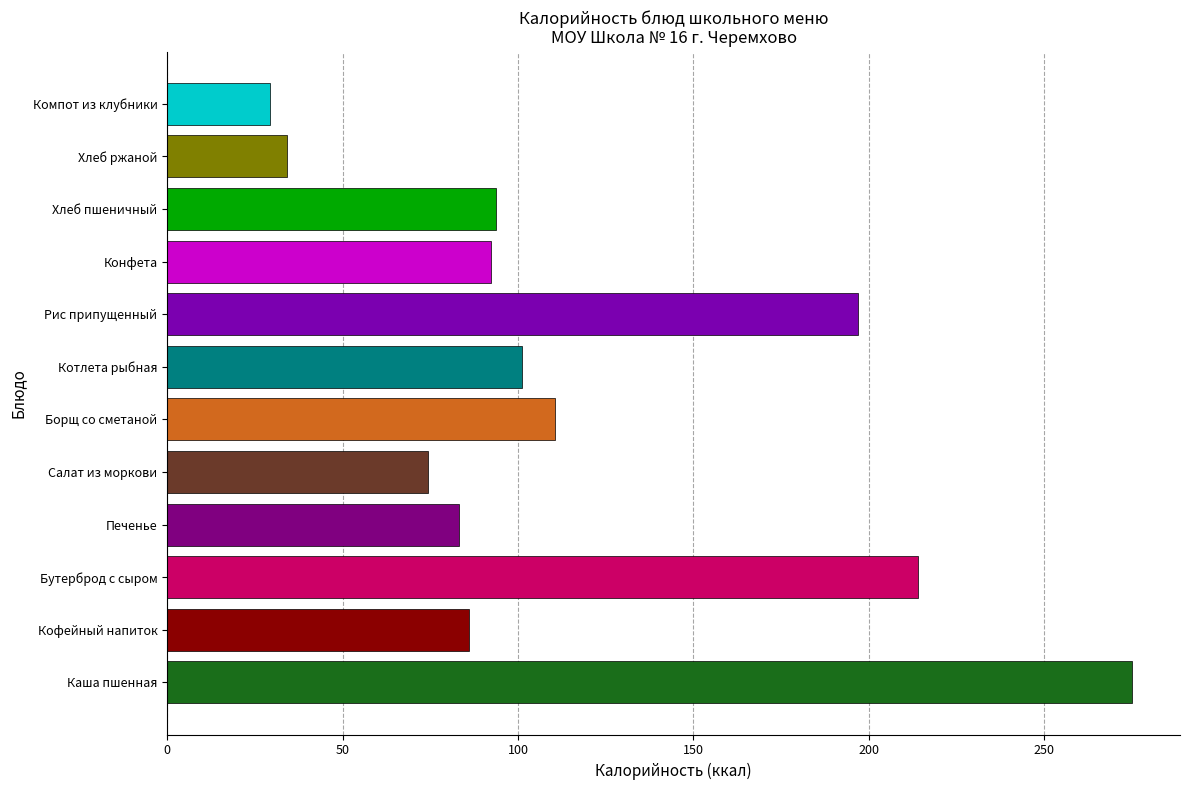

At which label is the value closest to 152?

Борщ со сметаной